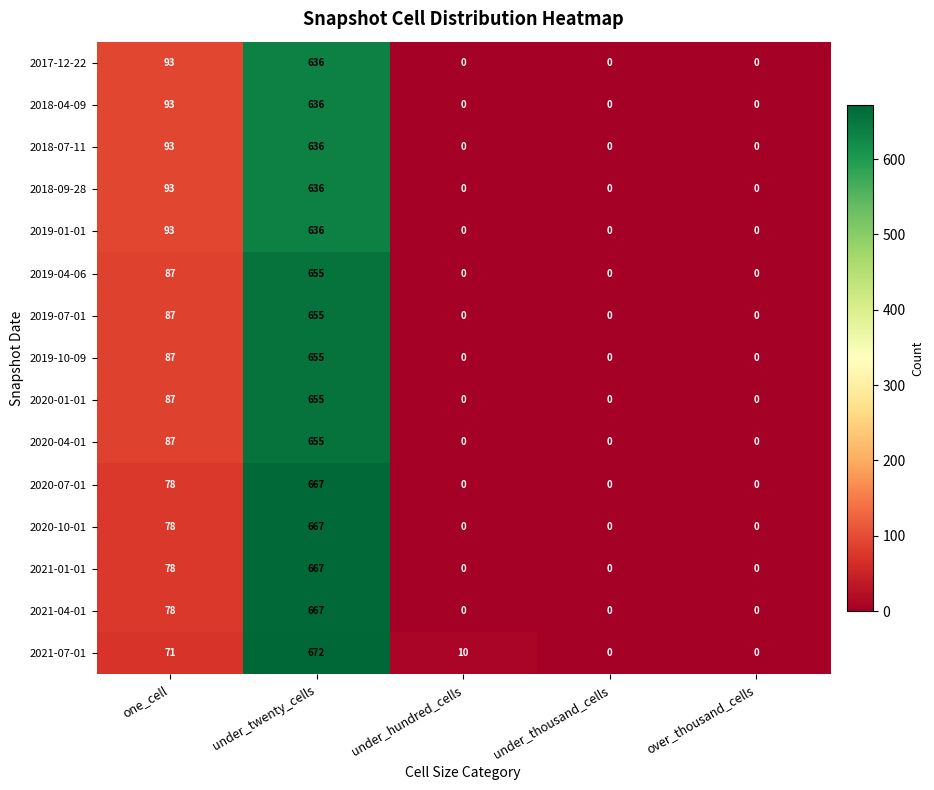

What is the approximate value of 2018-04-09 at under_twenty_cells, to the nearest 100?

600